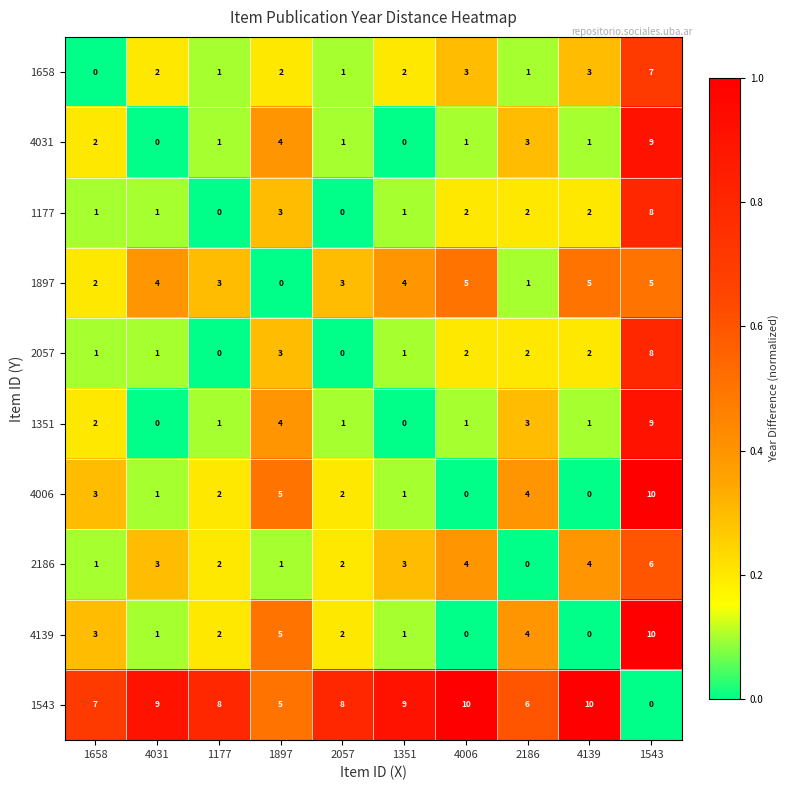

What is the difference between the highest and lowest values at 1351?

9